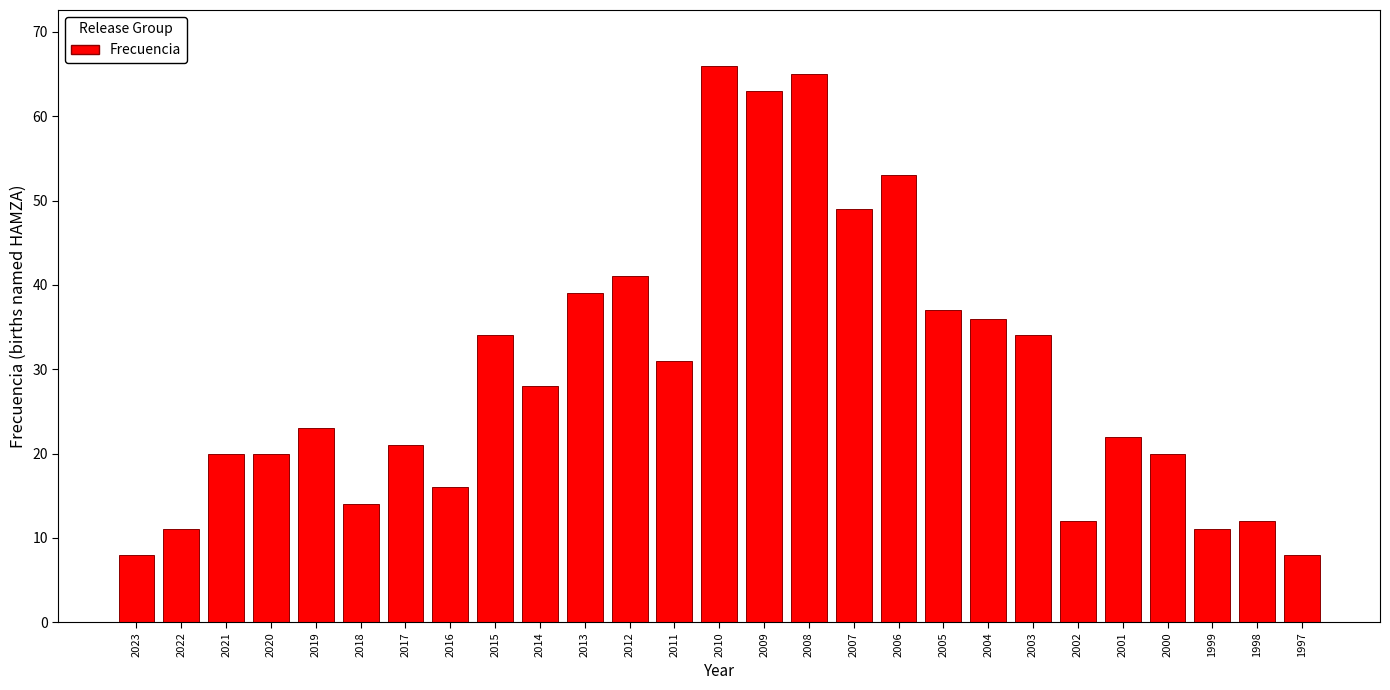

Reading left to right, what are all the values shown in this chart?

8	11	20	20	23	14	21	16	34	28	39	41	31	66	63	65	49	53	37	36	34	12	22	20	11	12	8